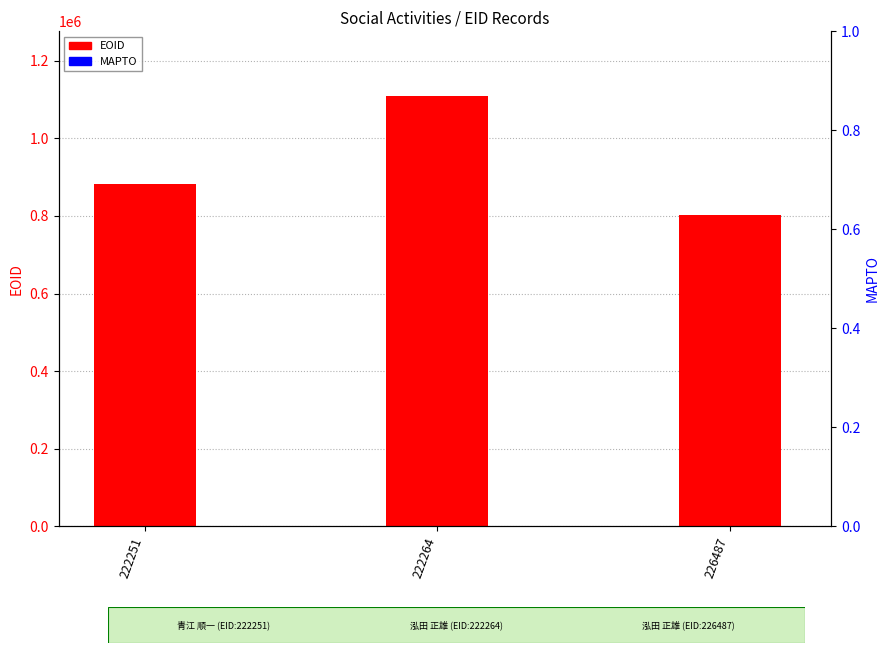

The EOID series shows 801749 at 226487. True or false?

True